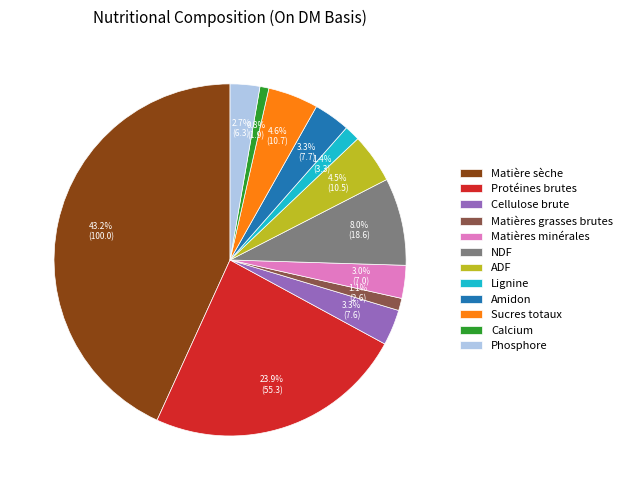

True or false: Phosphore accounts for 3% of the total.

True